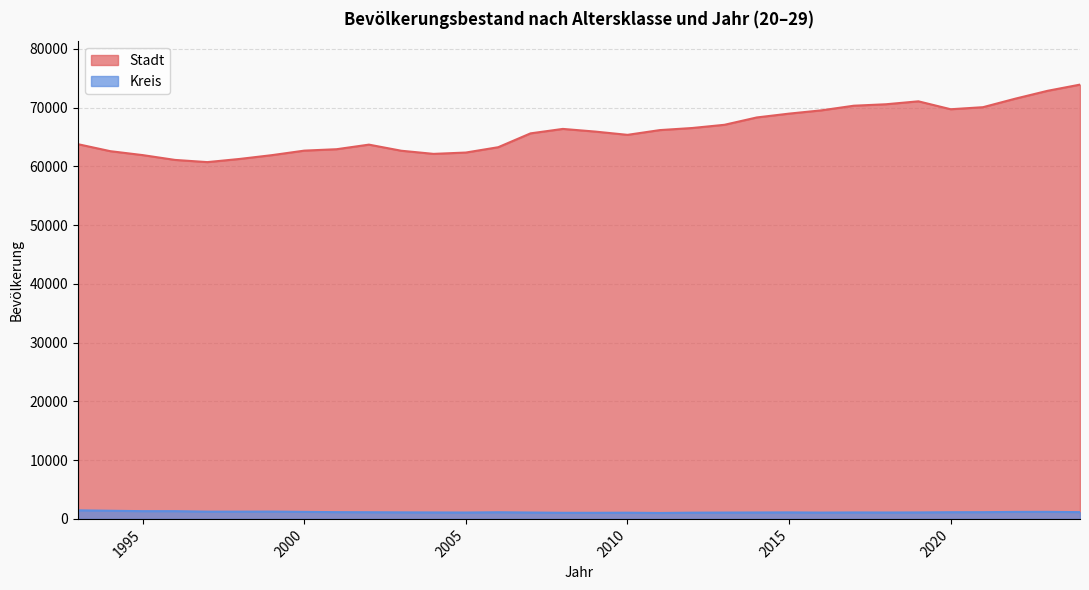

What is the maximum value shown in the chart?

73900